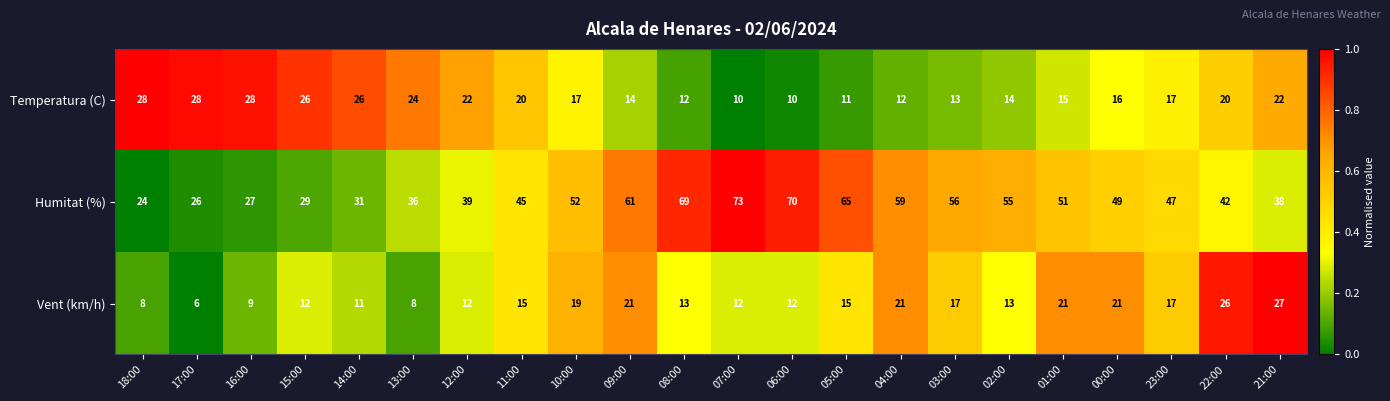

What is the difference between the second highest and minimum values in the Temperatura (C) series?

18